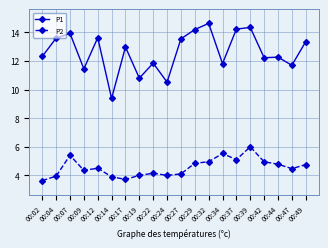

Is the value of P2 at 00:02 greater than the value of P1 at 00:22?

No